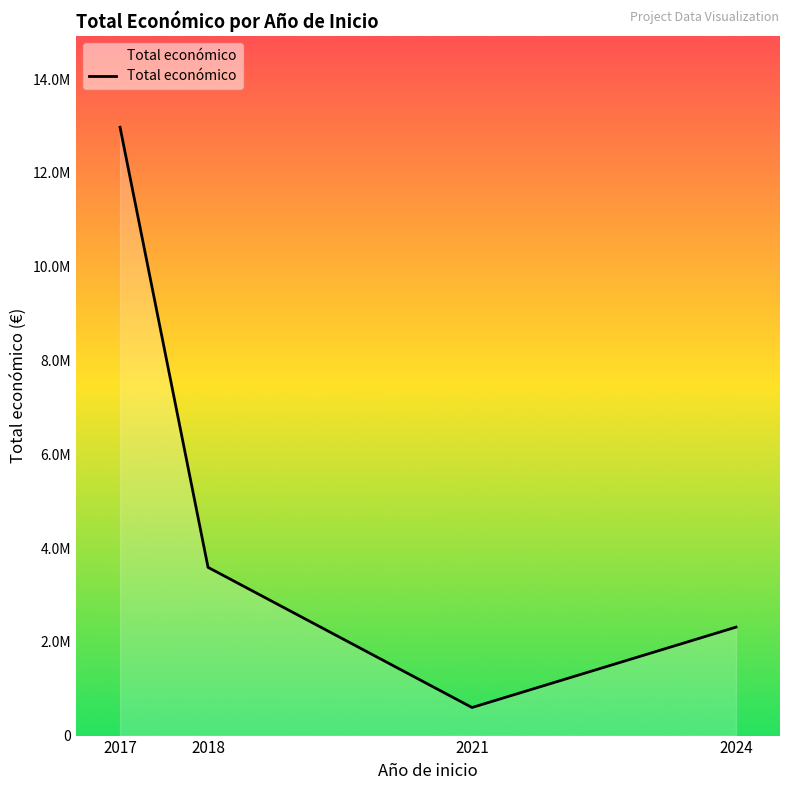

How many data points does each series have?

4